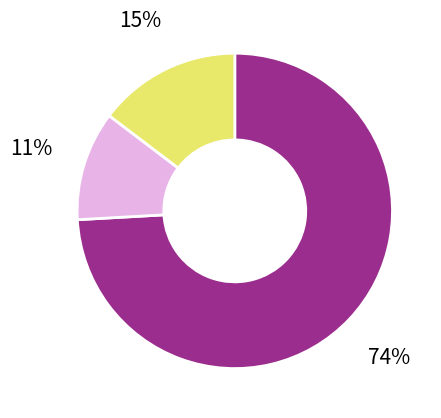

How many slices are in this pie chart?

3